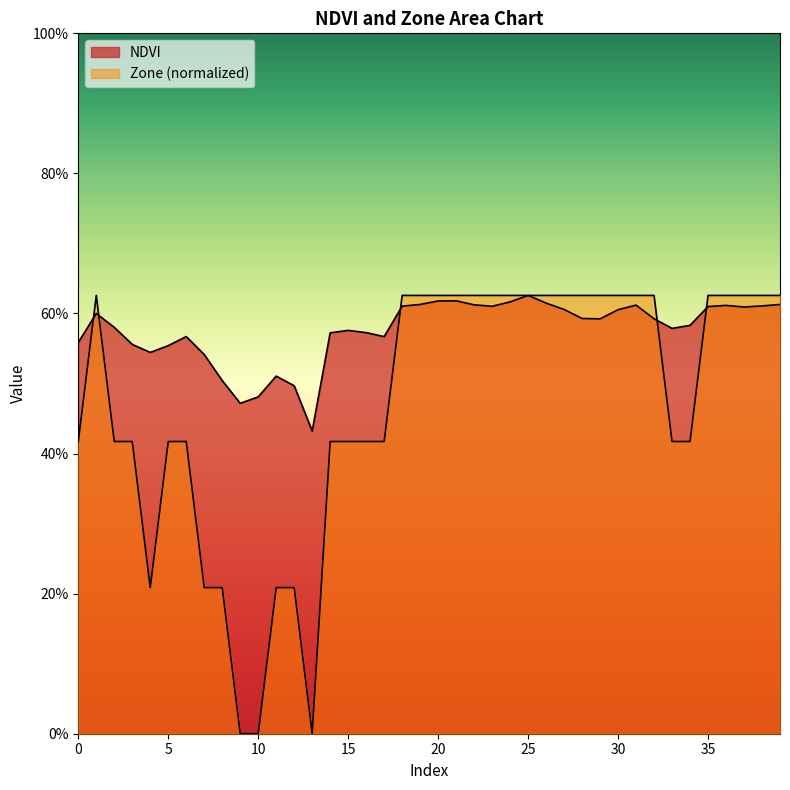

Count the Zone values in the range 0 to 1.

40